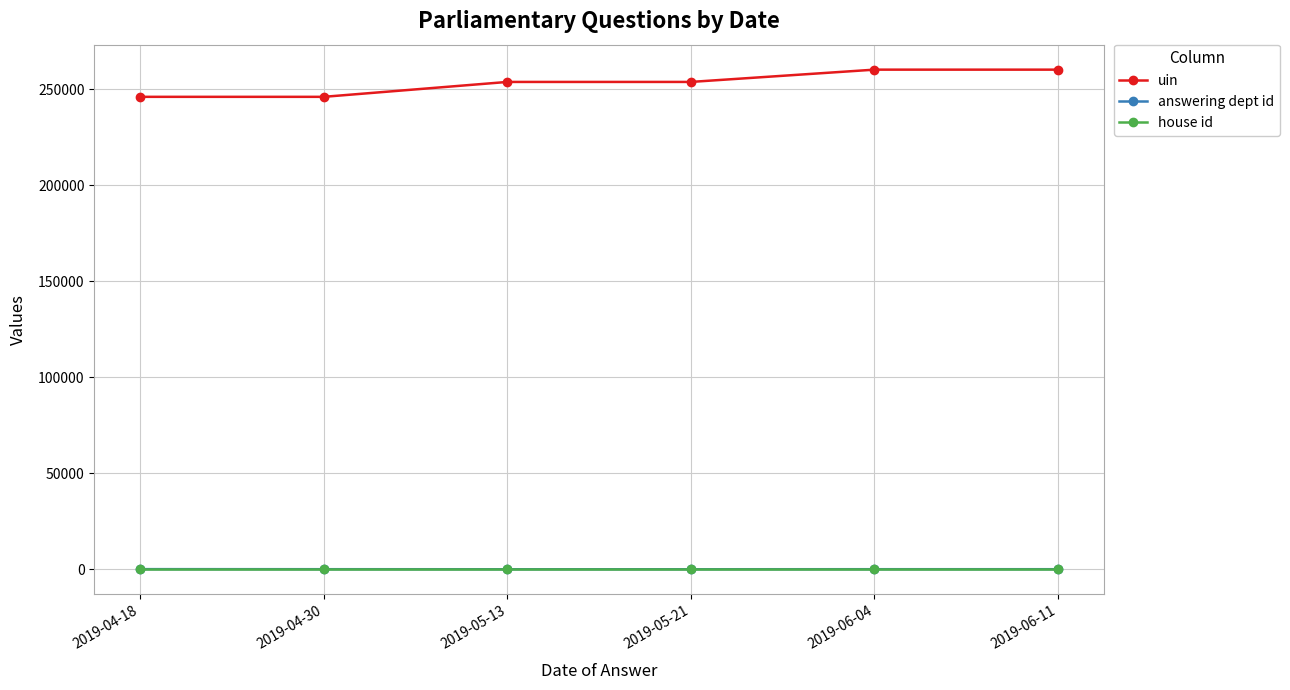

Does the chart display data point markers on the line(s)?

Yes